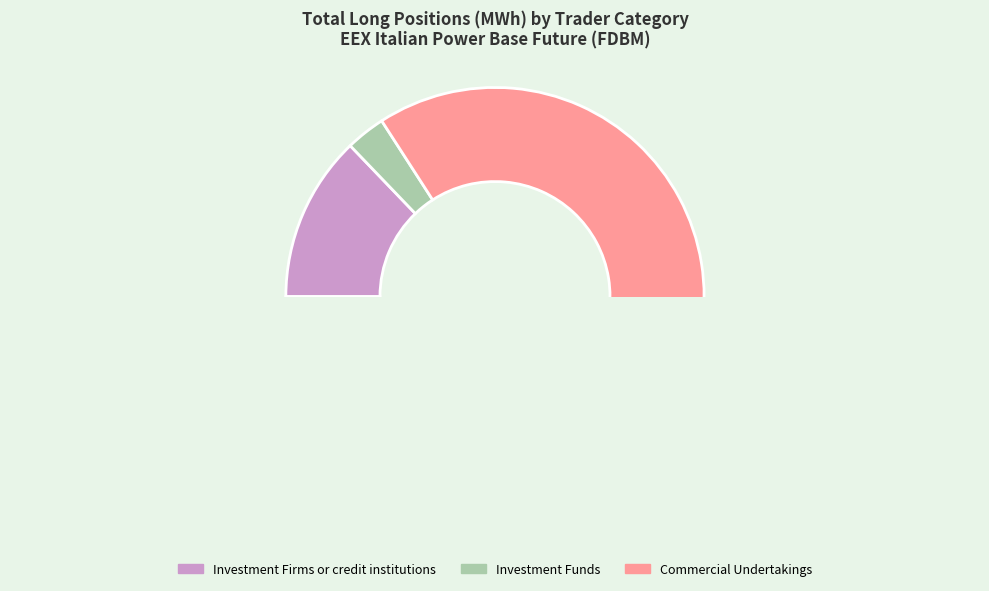

True or false: Commercial Undertakings (Long) accounts for 71% of the total.

False